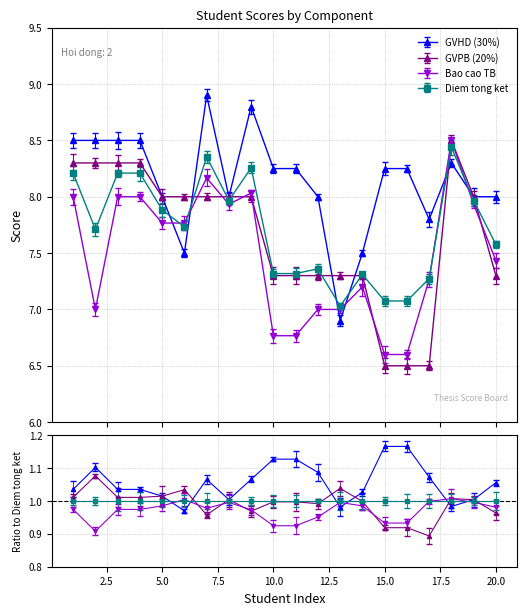

What is the sum of all Diem tong ket values?

154.3